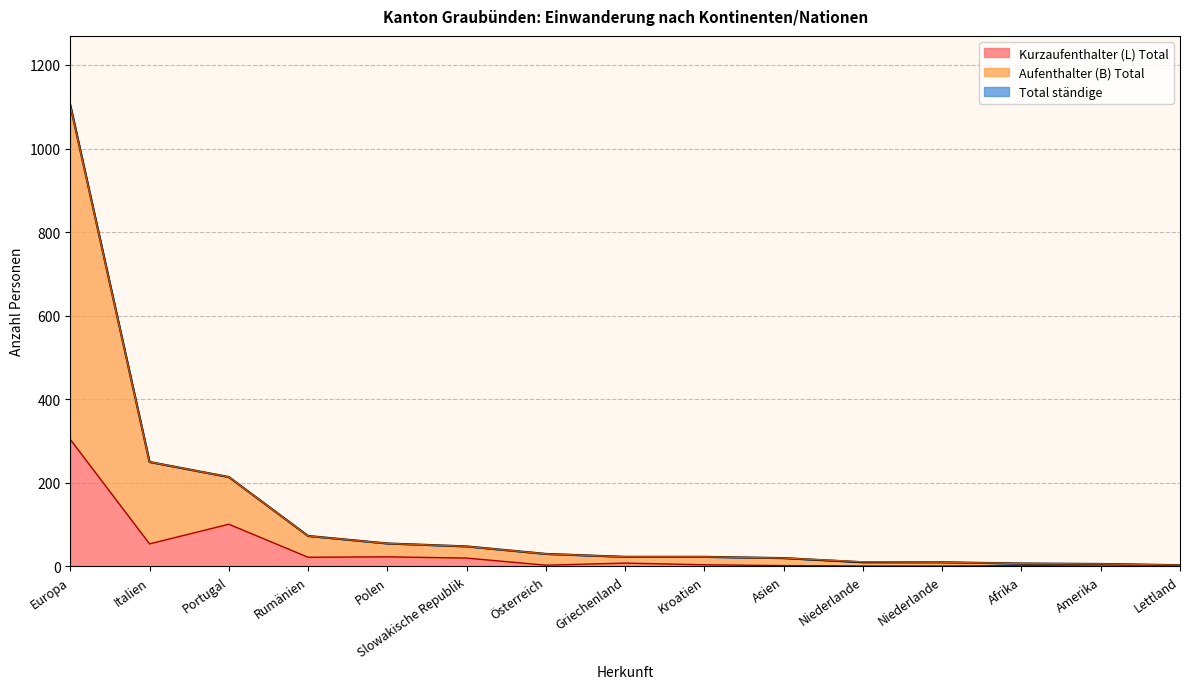

What are all the series names shown in the legend?

Aufenthalter (B) Total, Kurzaufenthalter (L) Total, Total ständige